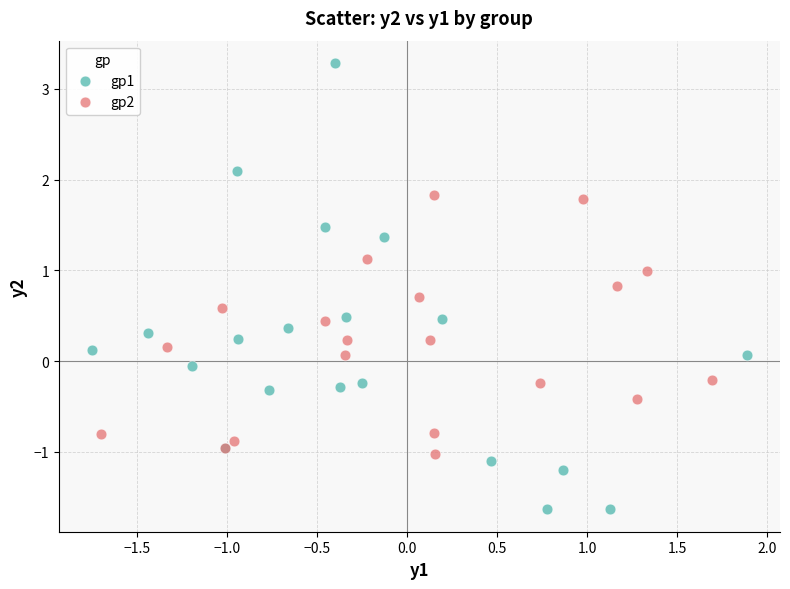

Which series contains the highest Y value?

gp1